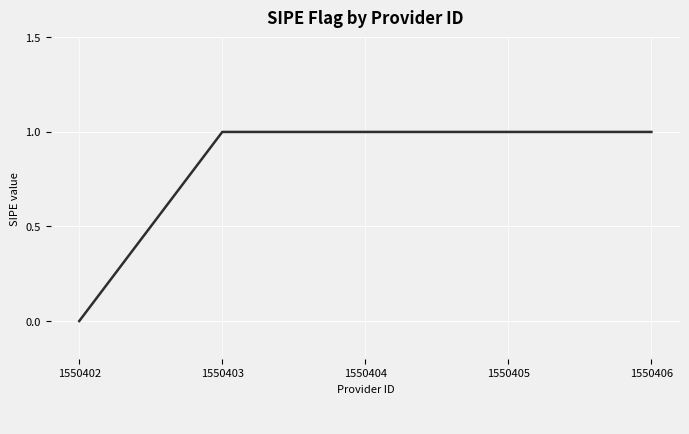

What is the sum of all values?

4